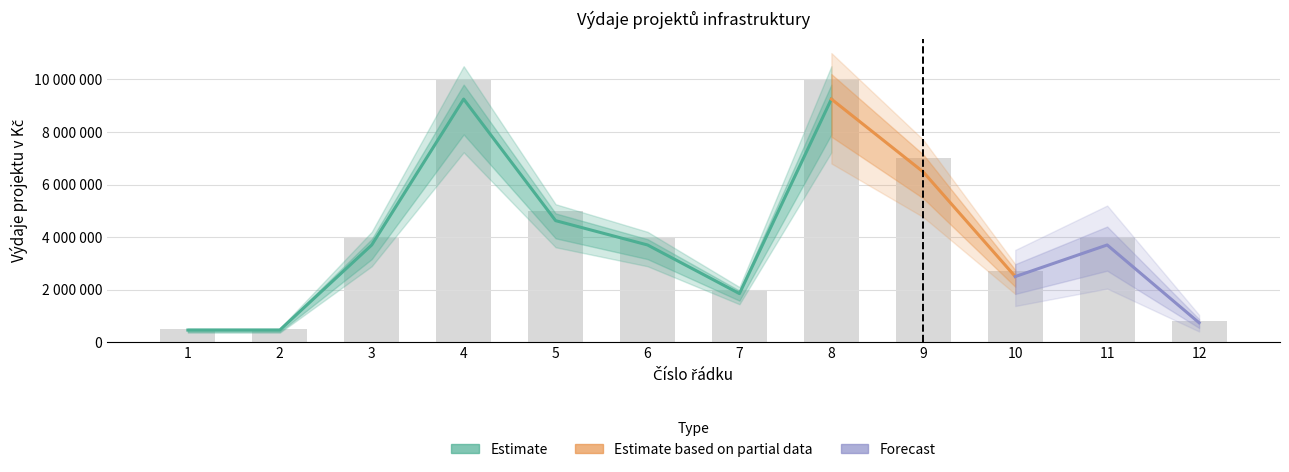

Rank the categories by value from lowest to highest.

1, 2, 12, 7, 10, 3, 6, 11, 5, 9, 4, 8